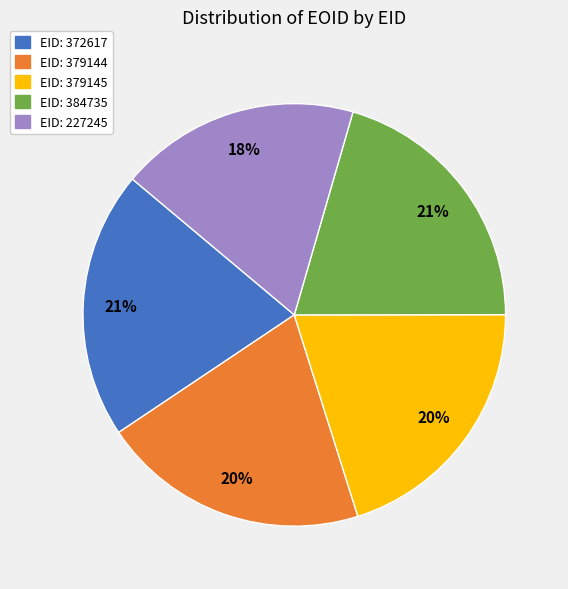

To the nearest percent, what is the average slice percentage?

20%